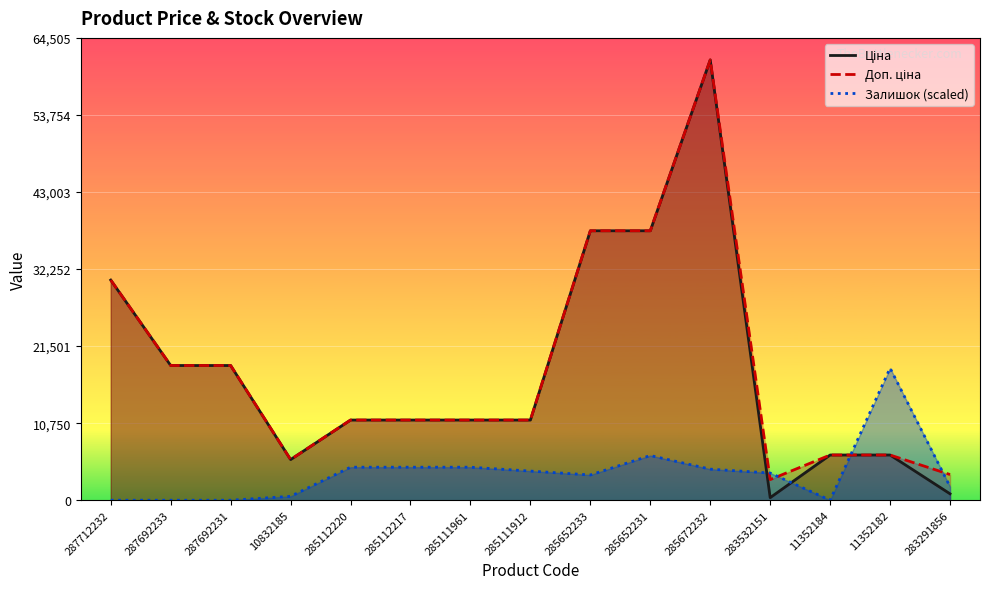

Where is Доп. ціна nearest to the value 32156?

287712232